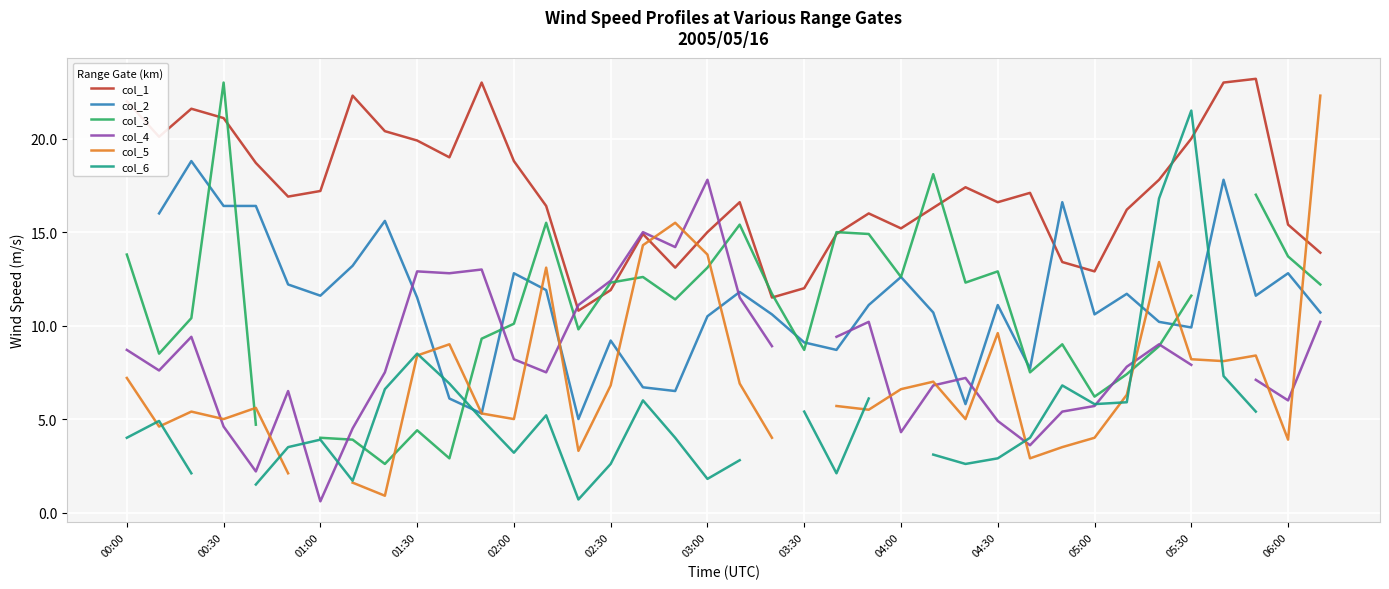

Which series has the largest total across all categories?

col_1